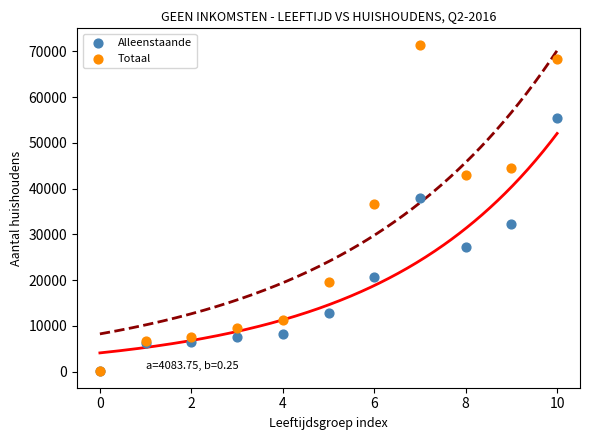

What are all the series names shown in the legend?

Alleenstaande, Totaal